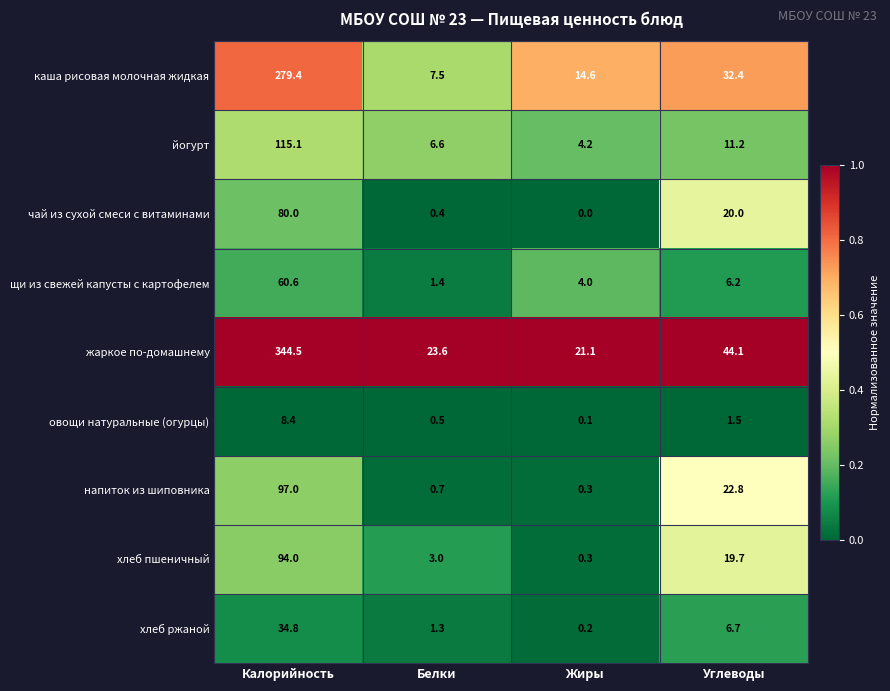

What is the difference between the highest and lowest values at Калорийность?

336.1